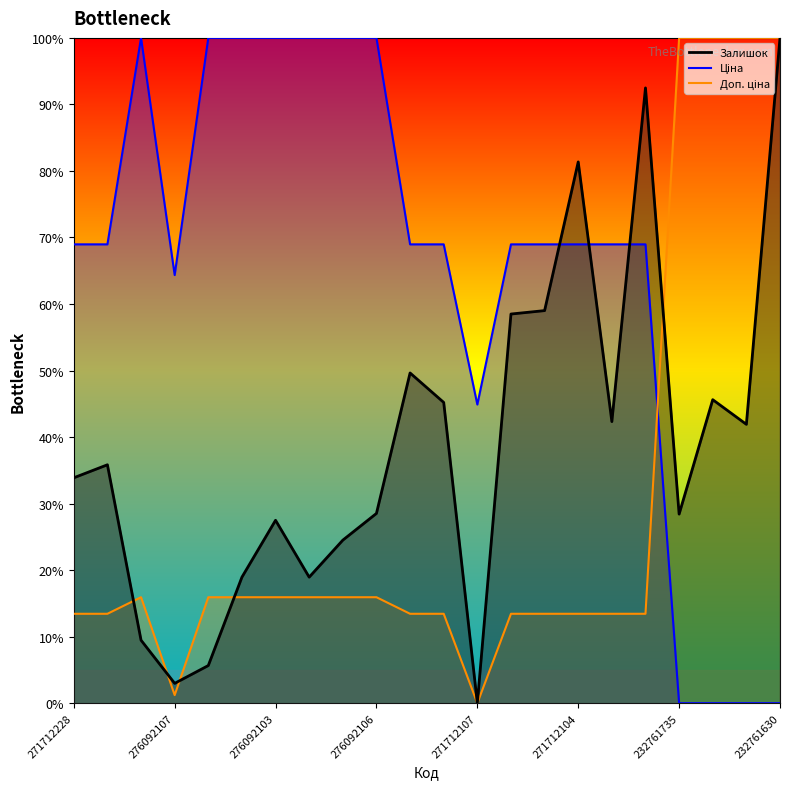

How many lines are shown in the chart?

3